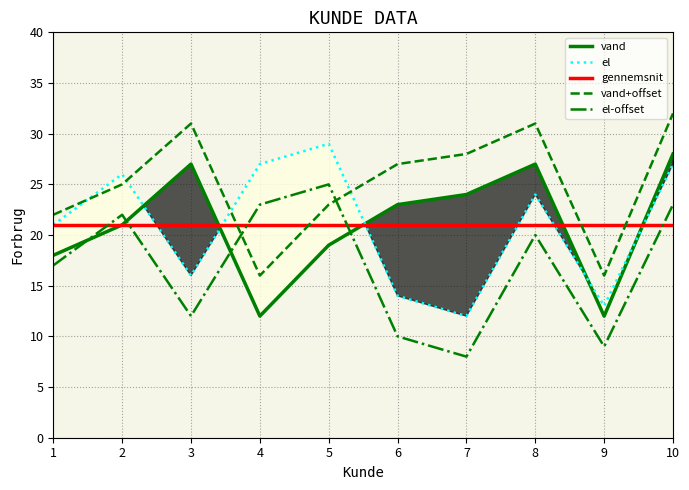

How many intersections are there between el and vand?

5